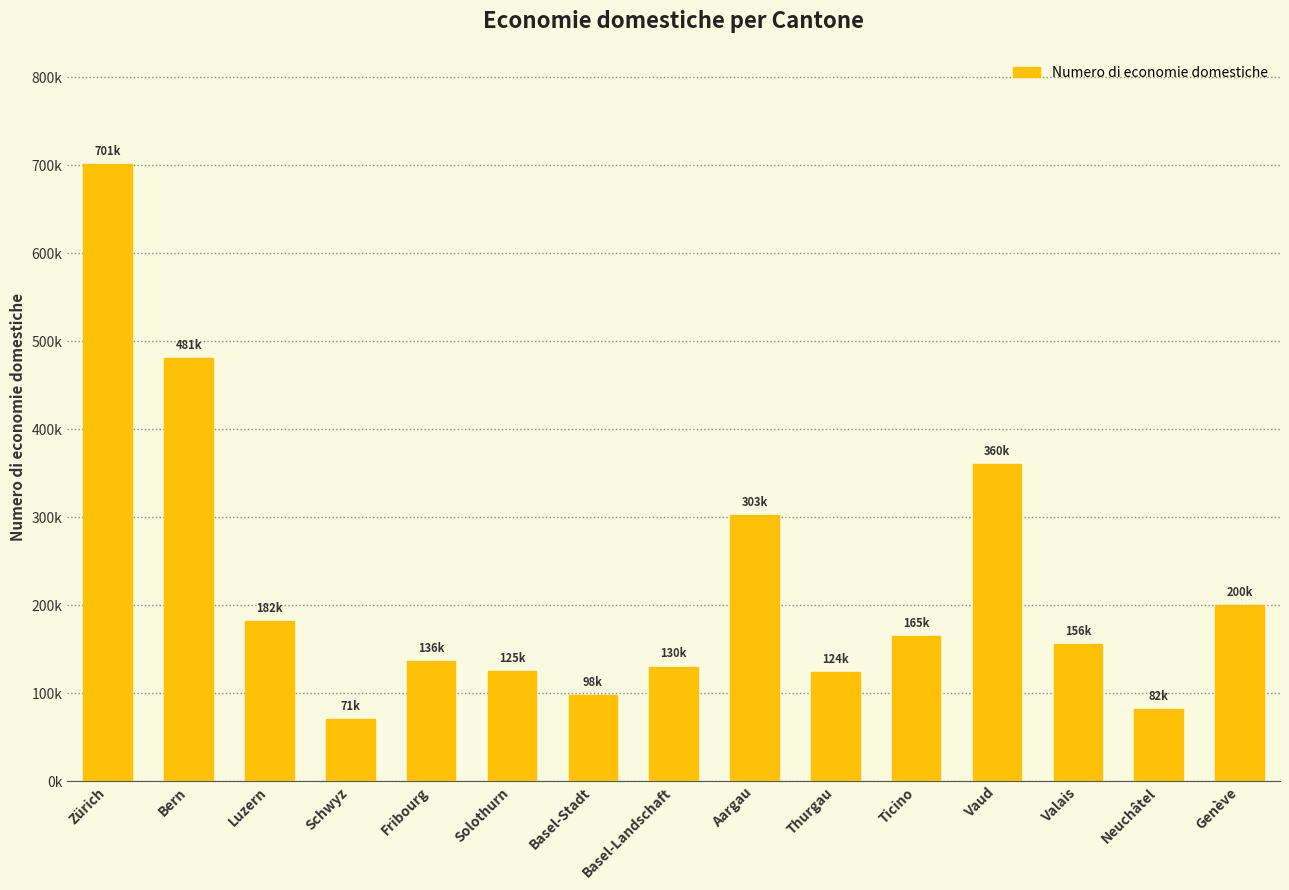

Does the chart contain any negative values?

No